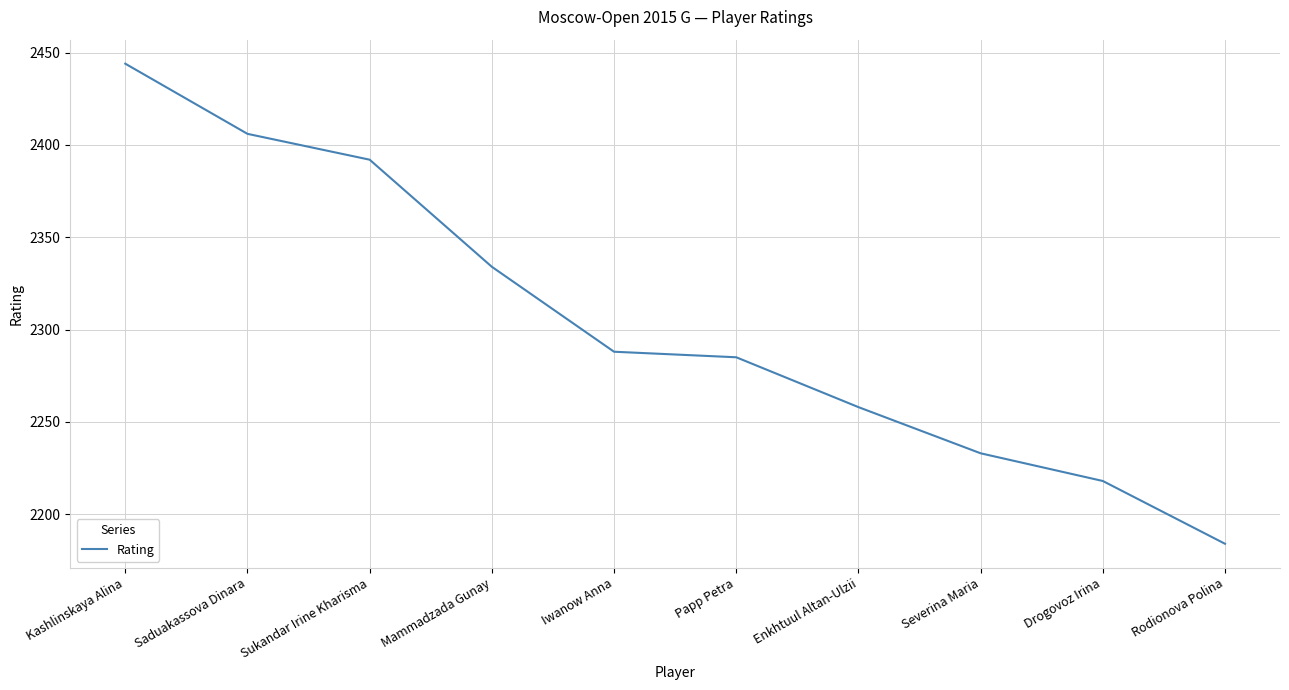

What is the change in value from Sukandar Irine Kharisma to Enkhtuul Altan-Ulzii?

-134